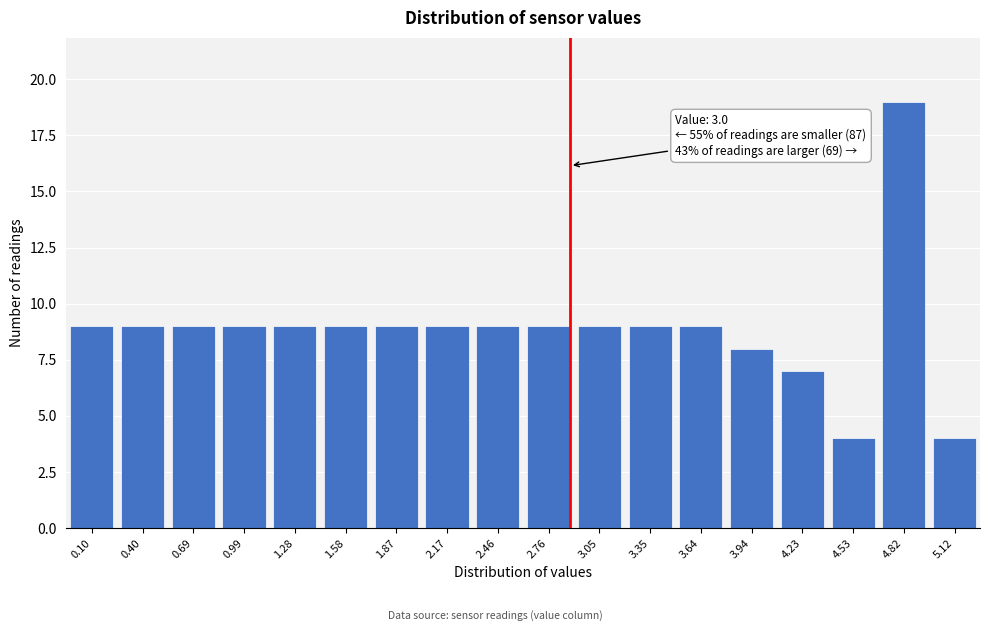

Reading left to right, what are all the values shown in this chart?

0.10=9	0.40=9	0.69=9	0.99=9	1.28=9	1.58=9	1.87=9	2.17=9	2.46=9	2.76=9	3.05=9	3.35=9	3.64=9	3.94=8	4.23=7	4.53=4	4.82=19	5.12=4